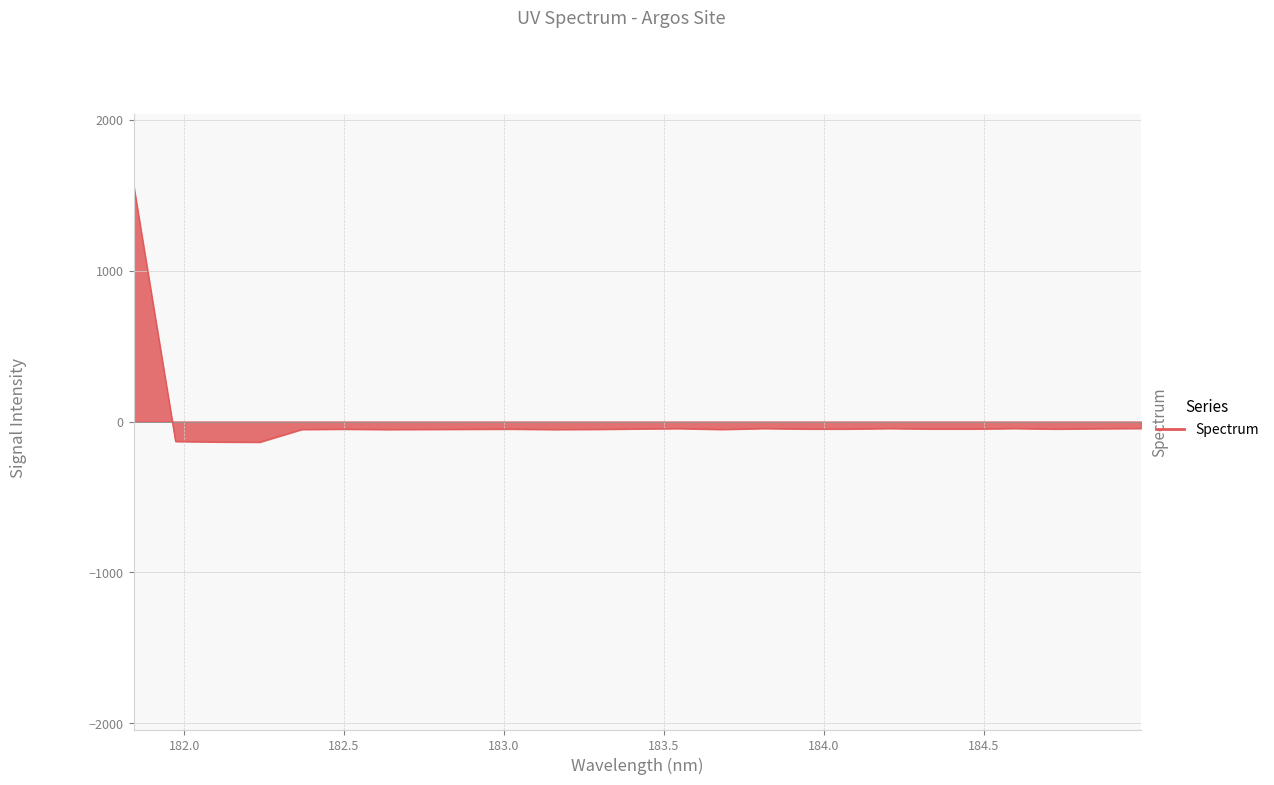

What is the maximum value shown in the chart?

1571.2